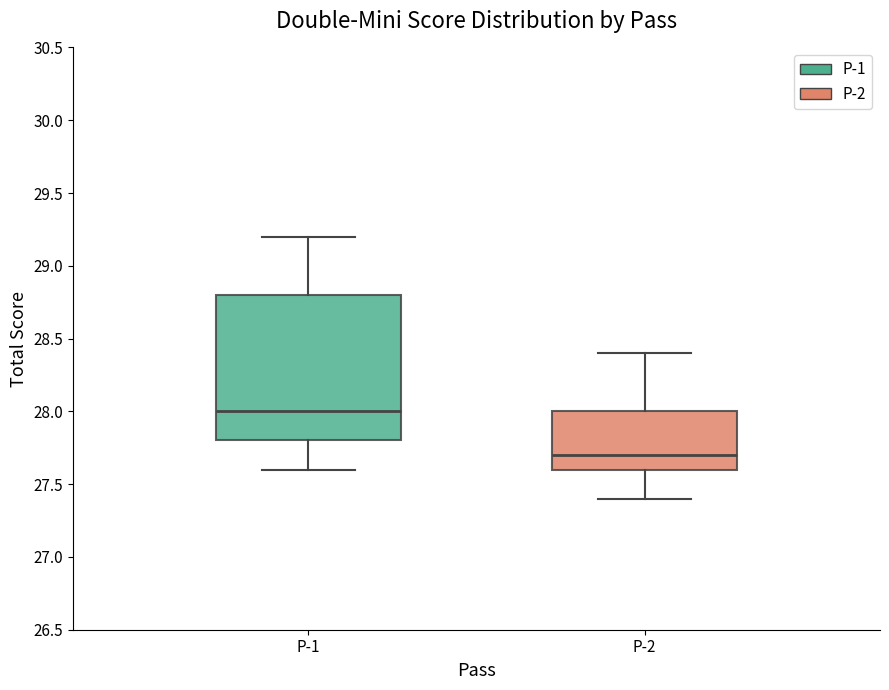

Where does the median line of the box for P-1 sit on the y-axis? The values are not printed on the chart, so give them approximately, as read against the axis.

28.0